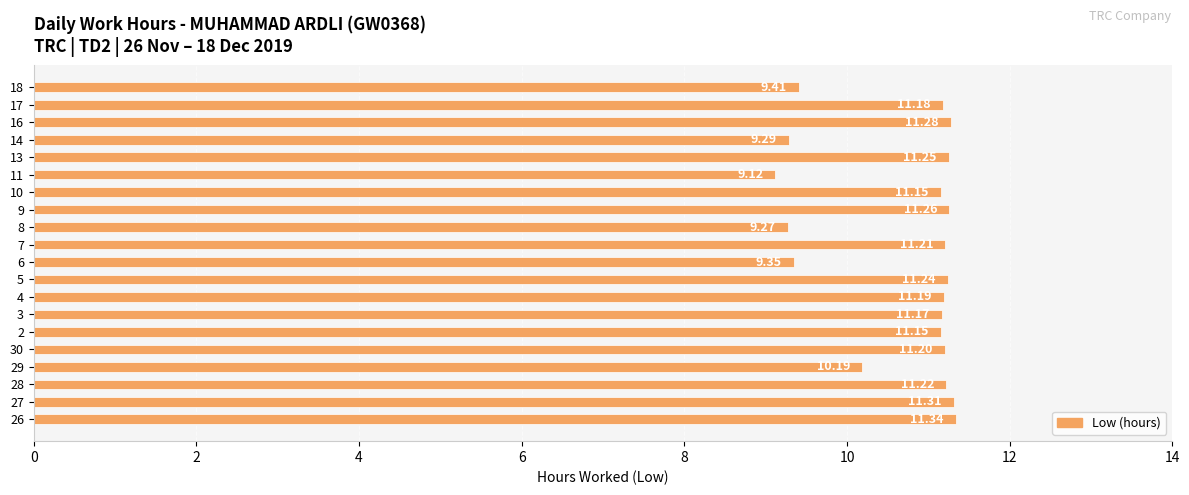

What is the maximum value shown in the chart?

11.3